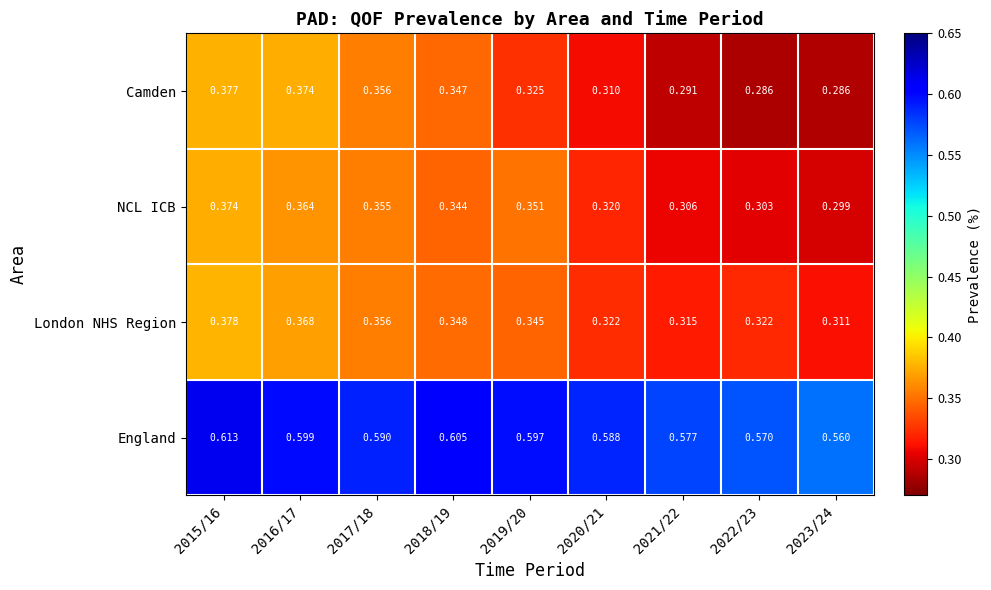

Between 2016/17 and 2022/23, which series saw the biggest shift?

Camden